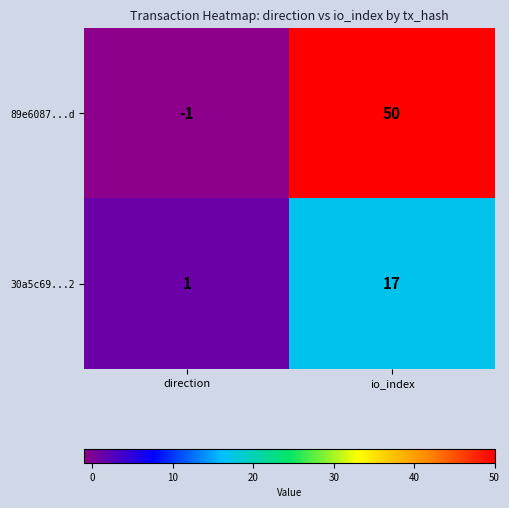

How many values in 89e6087...d are below zero?

1